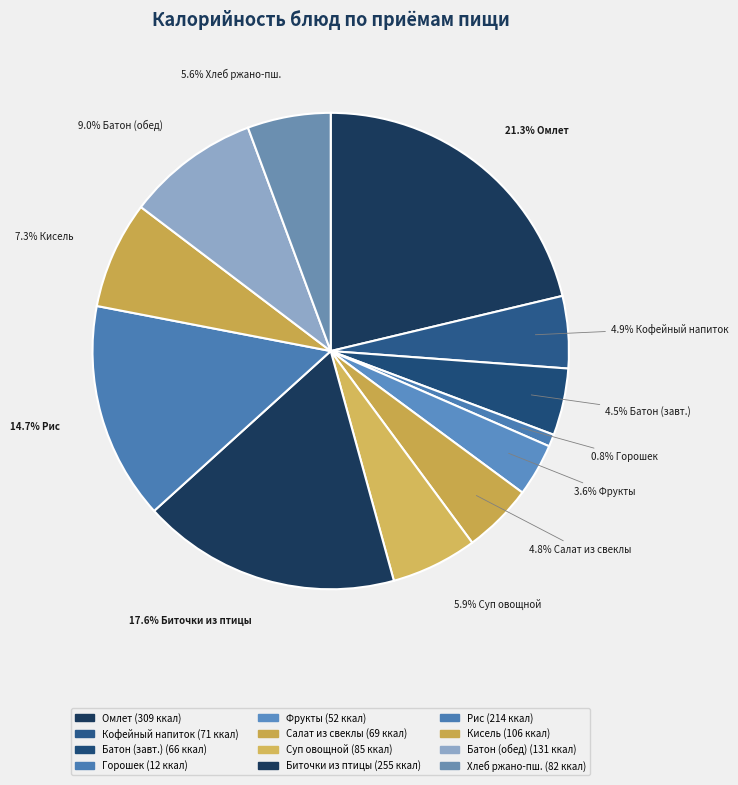

How many slices are in this pie chart?

12